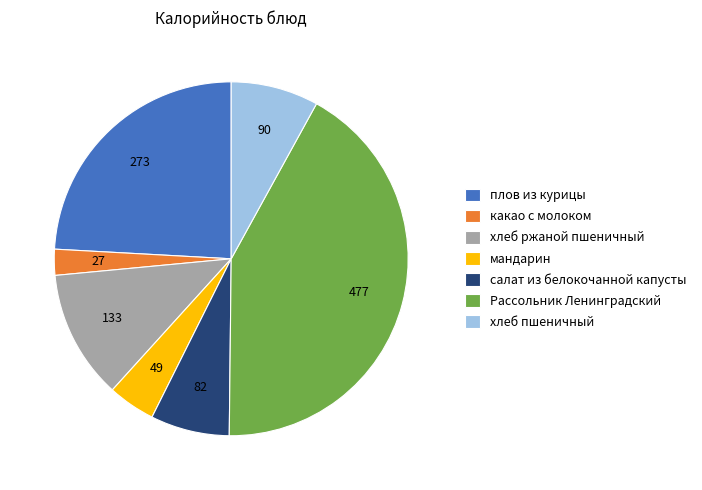

True or false: салат из белокочанной капусты accounts for 1% of the total.

False